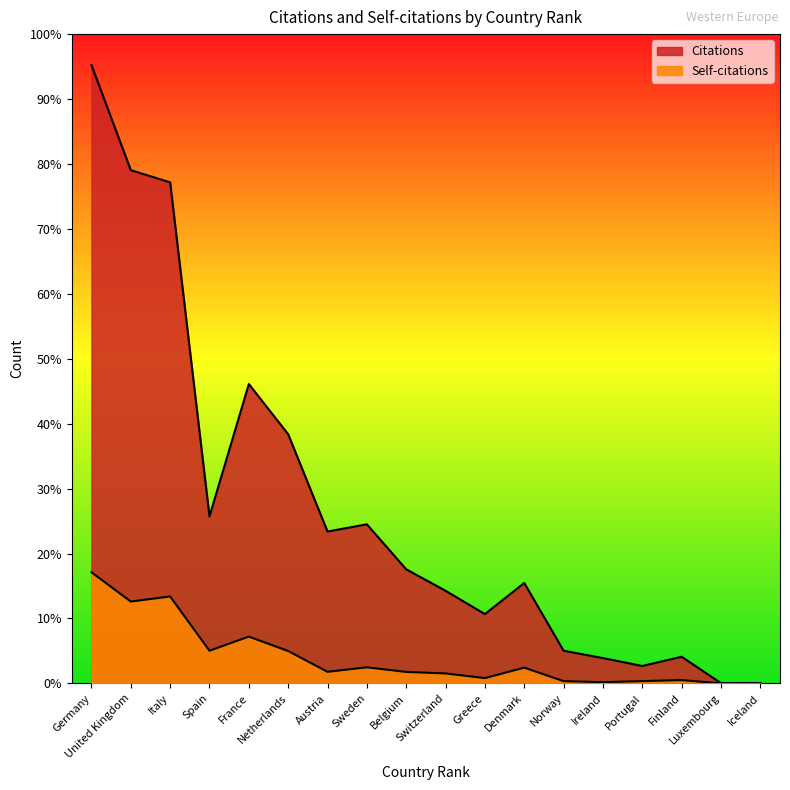

Reading left to right, transcribe all the data shown in this chart.

Citations: Germany=23430	United Kingdom=19447	Italy=18984	Spain=6326	France=11342	Netherlands=9441	Austria=5753	Sweden=6027	Belgium=4321	Switzerland=3508	Greece=2625	Denmark=3804	Norway=1237	Ireland=958	Portugal=659	Finland=1009	Luxembourg=8	Iceland=12
Self-citations: Germany=4212	United Kingdom=3100	Italy=3293	Spain=1237	France=1772	Netherlands=1226	Austria=438	Sweden=608	Belgium=434	Switzerland=376	Greece=200	Denmark=596	Norway=84	Ireland=46	Portugal=86	Finland=124	Luxembourg=0	Iceland=1